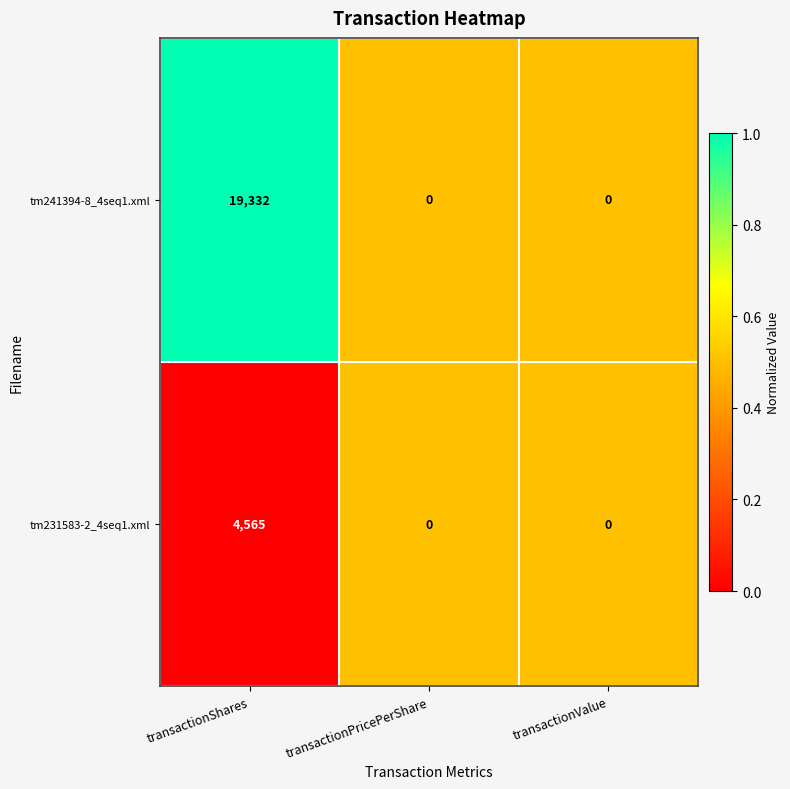

Which series has the largest range (max minus min)?

tm241394-8_4seq1.xml